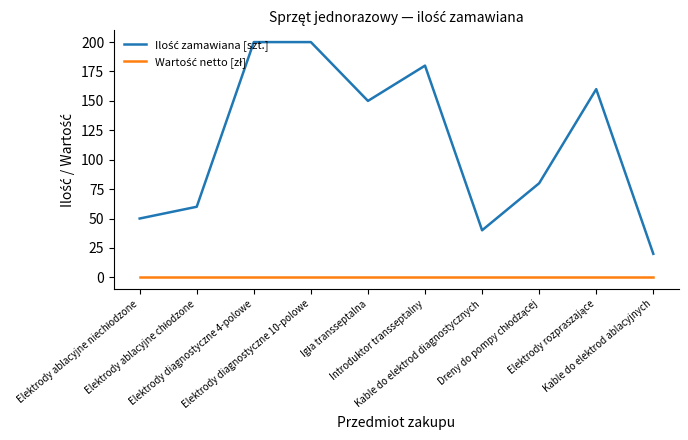

Does the chart display data point markers on the line(s)?

No